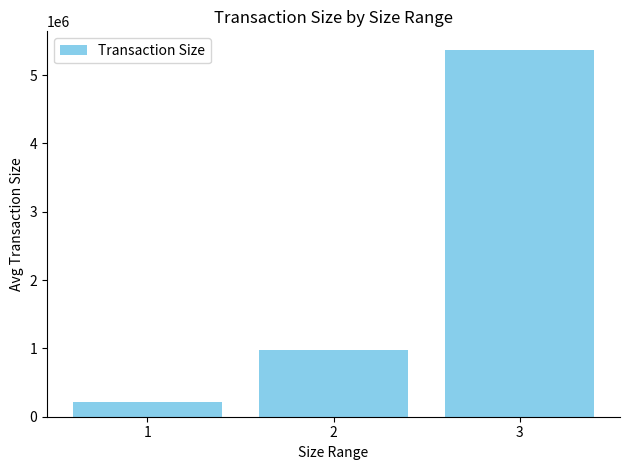

What is the value of the 1st bar from the left?

208846.8